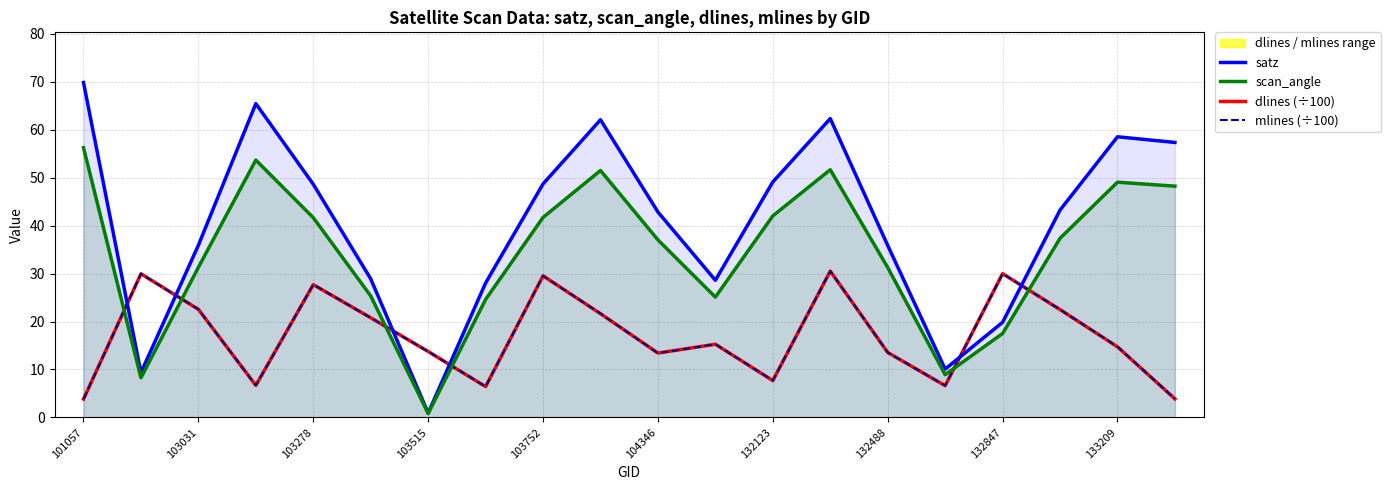

What is the value of the mlines (÷100) point at the 3rd from the left?

22.5